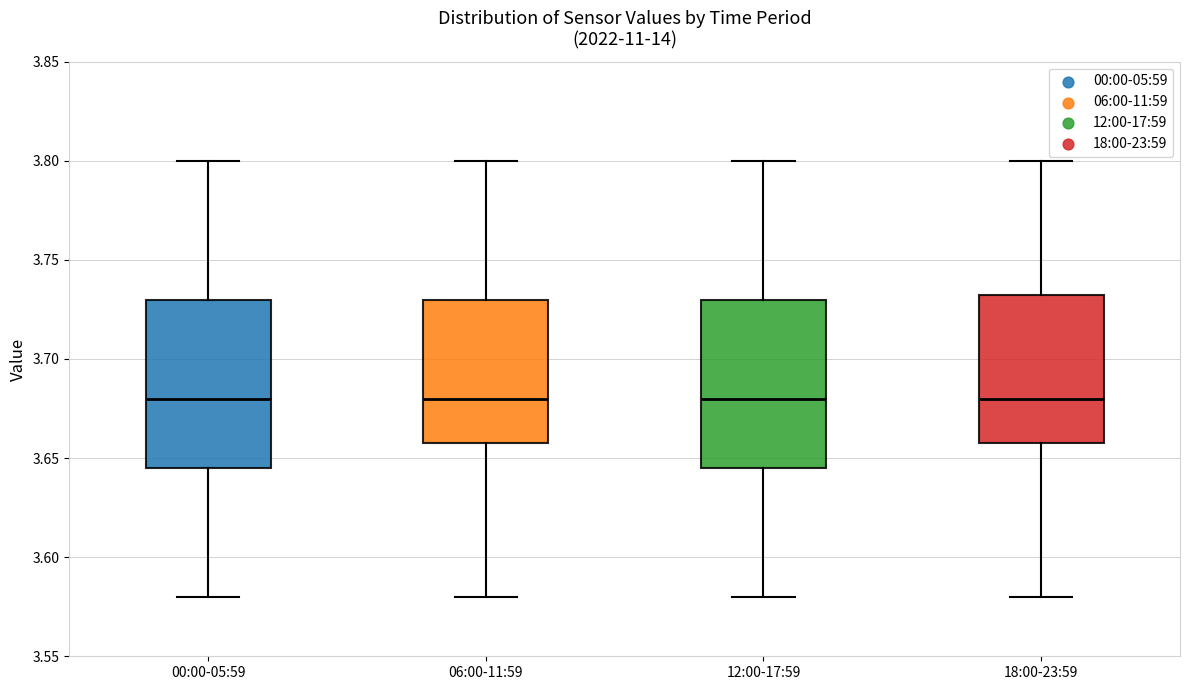

Where is the upper edge of the box for 00:00-05:59 on the y-axis? The values are not printed on the chart, so give them approximately, as read against the axis.

3.730